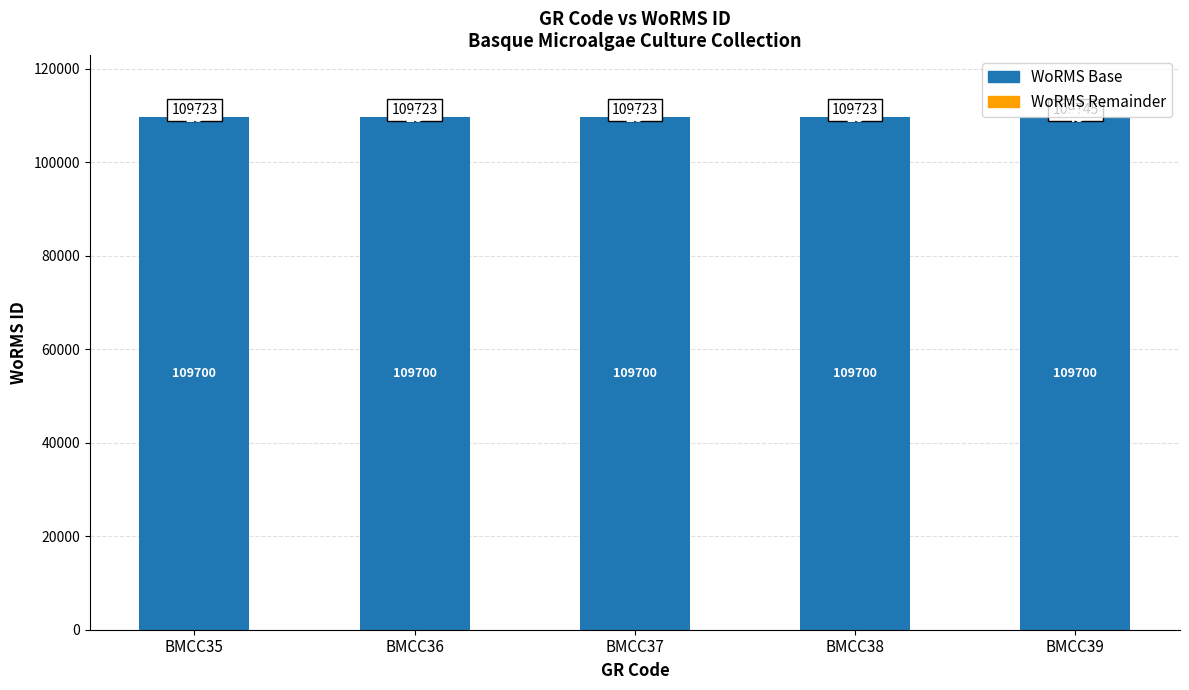

What value does the WoRMS Base series have at BMCC35?

109700